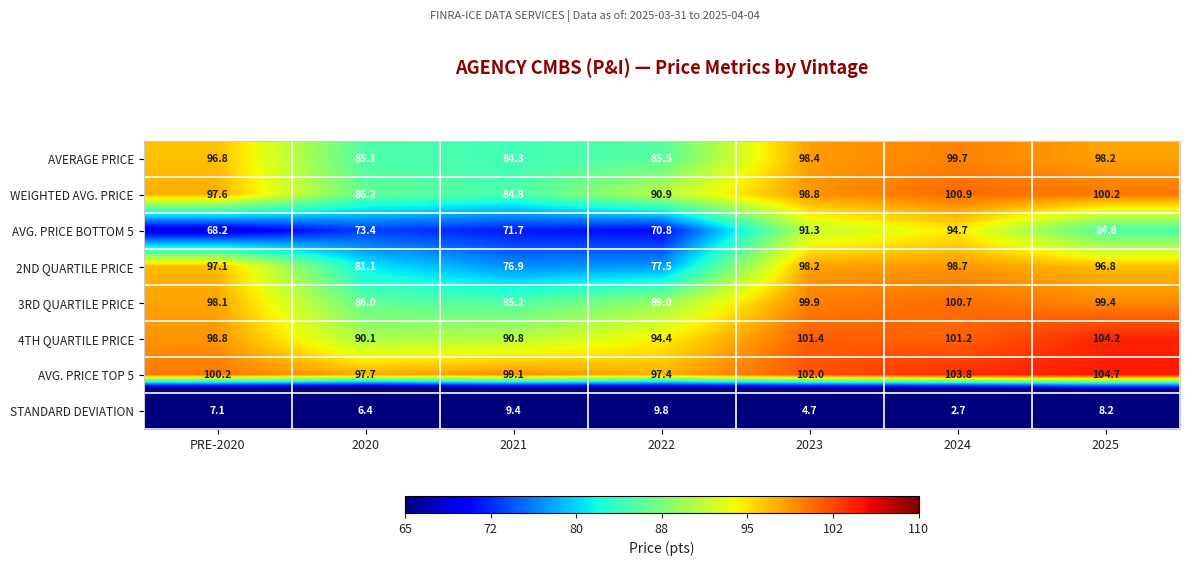

Which label corresponds to the smallest value in the chart?

2024